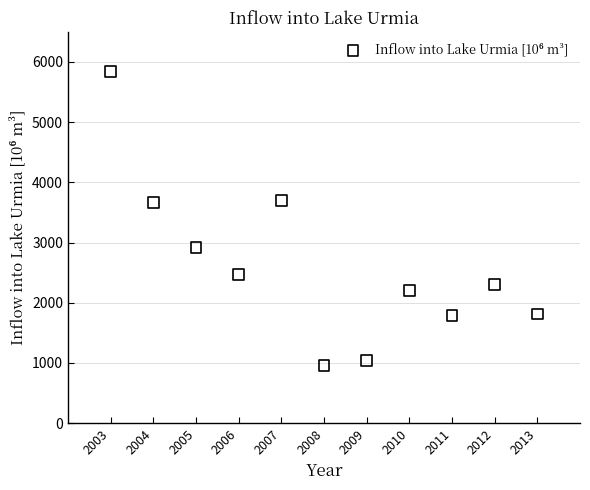

What is the range of Y values (max minus min)?

4892